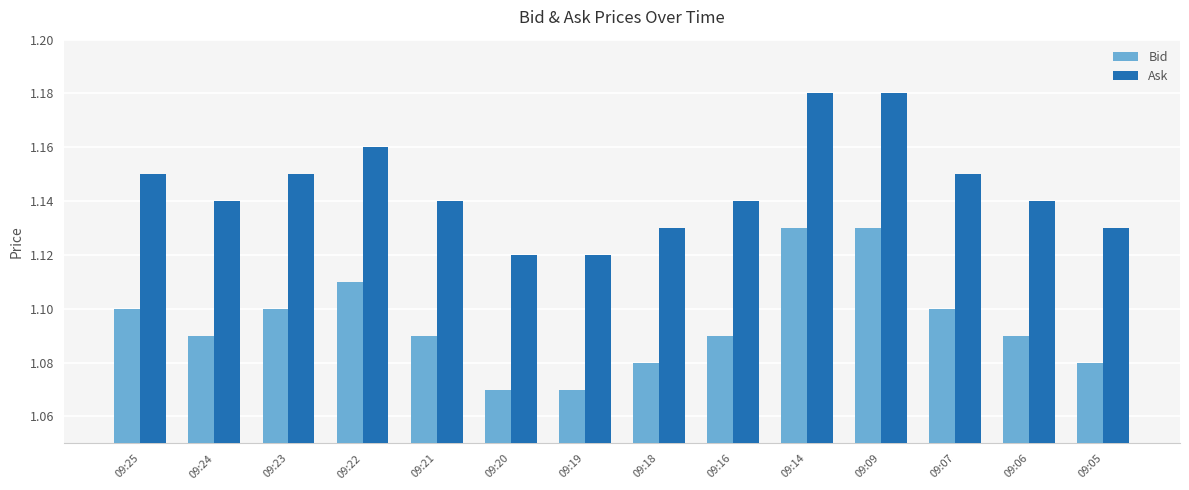

True or false: Ask has a value of 0.4 at 09:23.

False